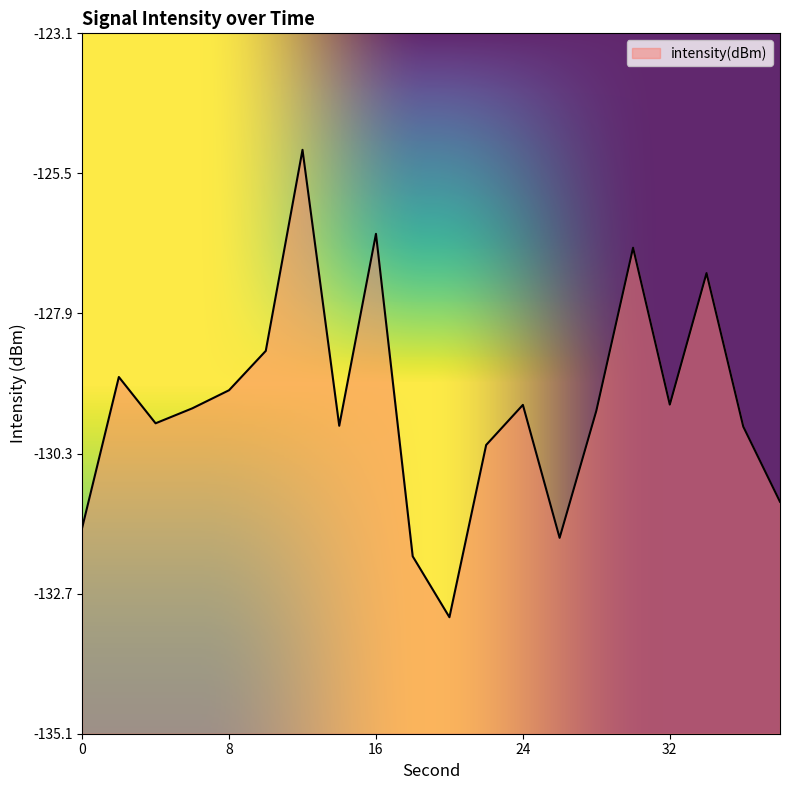

Reading left to right, what are all the values shown in this chart?

-131.6	-129.0	-129.8	-129.6	-129.2	-128.6	-125.1	-129.9	-126.6	-132.1	-133.1	-130.2	-129.5	-131.8	-129.6	-126.8	-129.5	-127.2	-129.9	-131.2